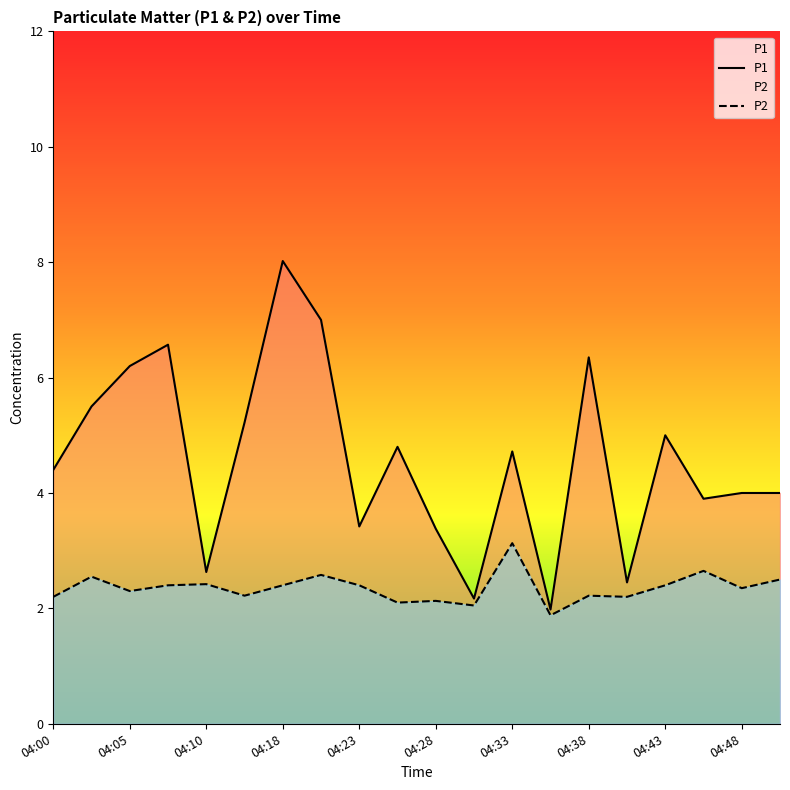

Which label corresponds to the largest value in the chart?

04:18